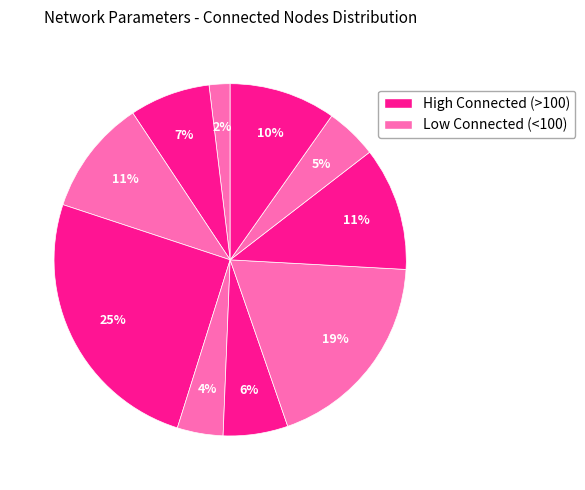

To the nearest percent, what is the difference between the largest and smallest slice percentages?

23%